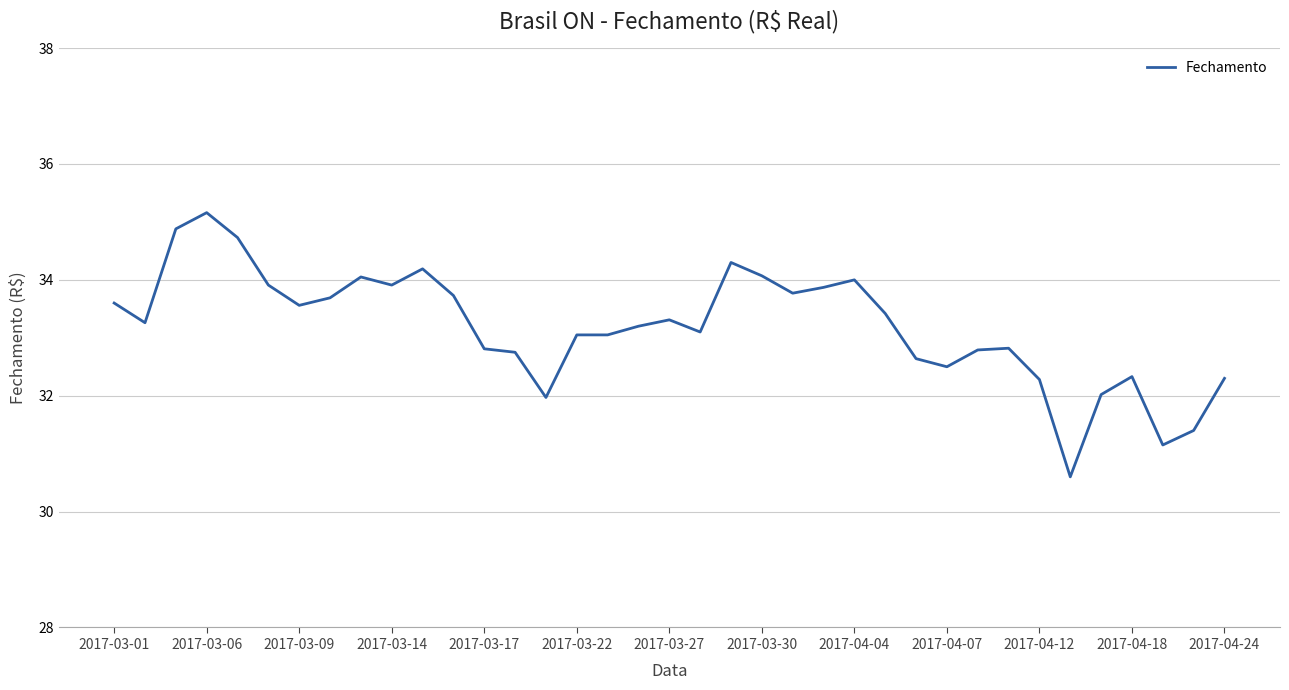

What is the difference between the maximum and minimum values?

4.6